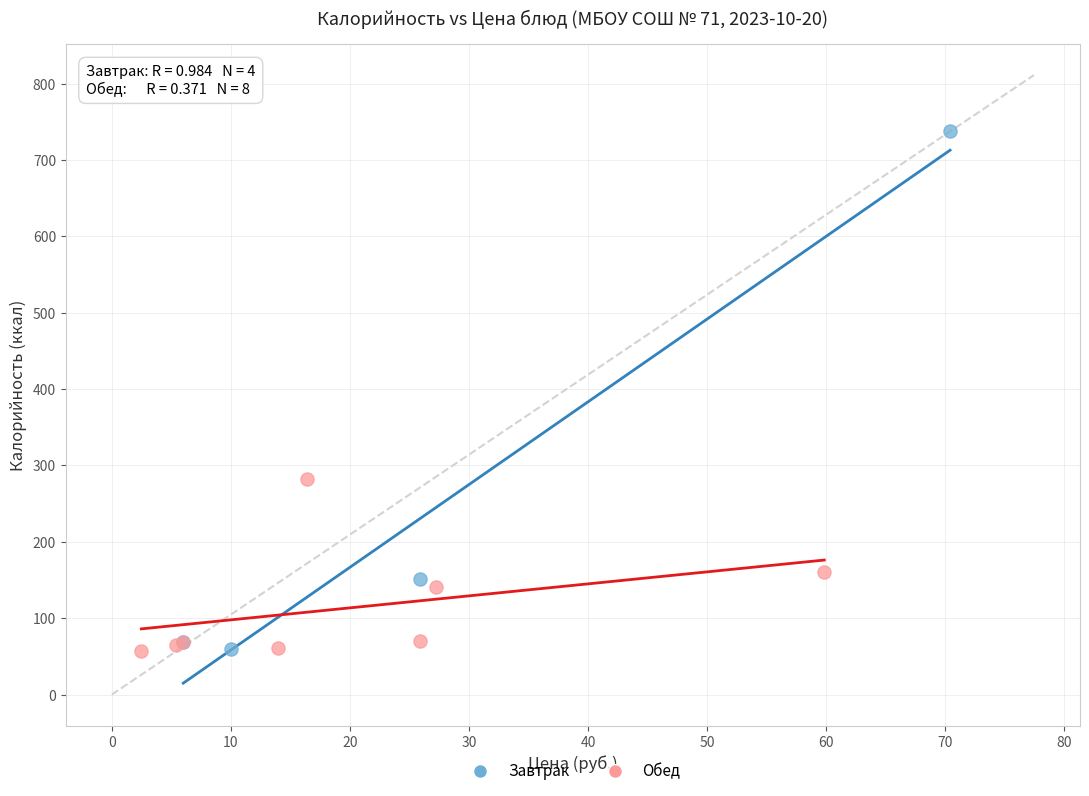

Which series has the largest Y range (max minus min)?

Завтрак